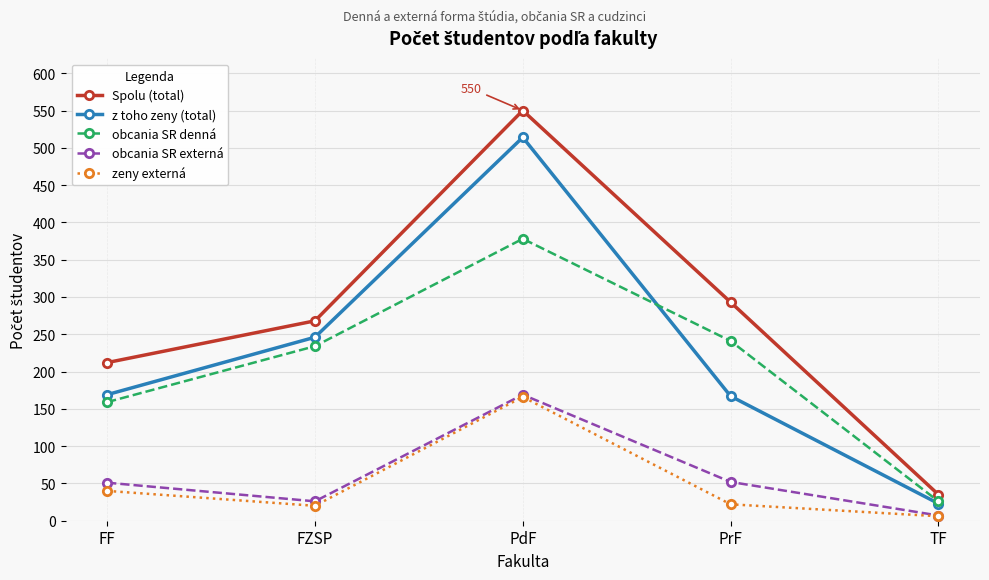

How many data points in obcania SR externá are less than 51?

2